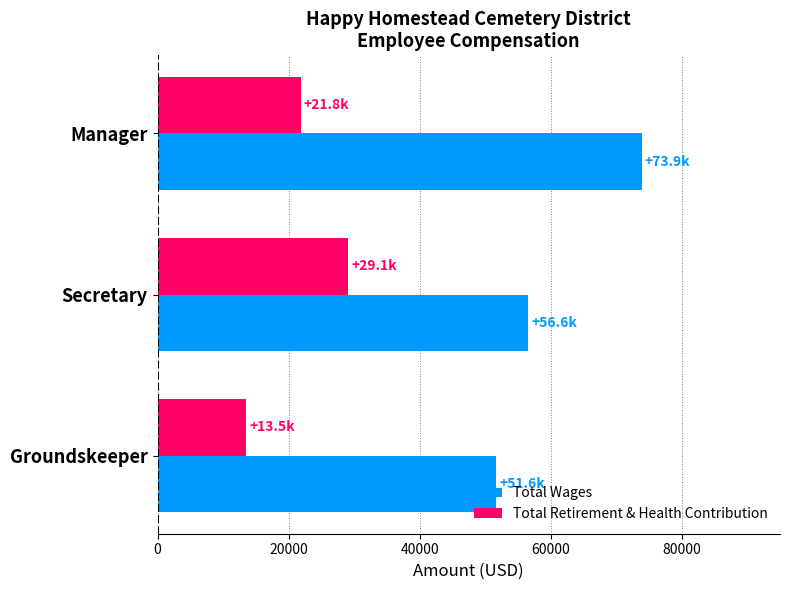

List the labels in order of Total Retirement & Health Contribution value, smallest first.

Groundskeeper, Manager, Secretary